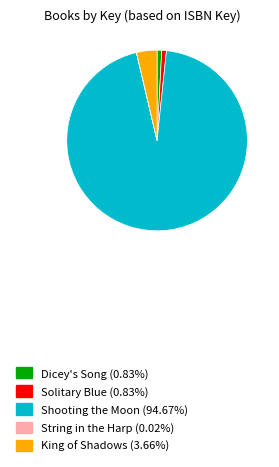

Is the sum of Dicey's Song (0.83%) and Solitary Blue (0.83%) greater than half?

No